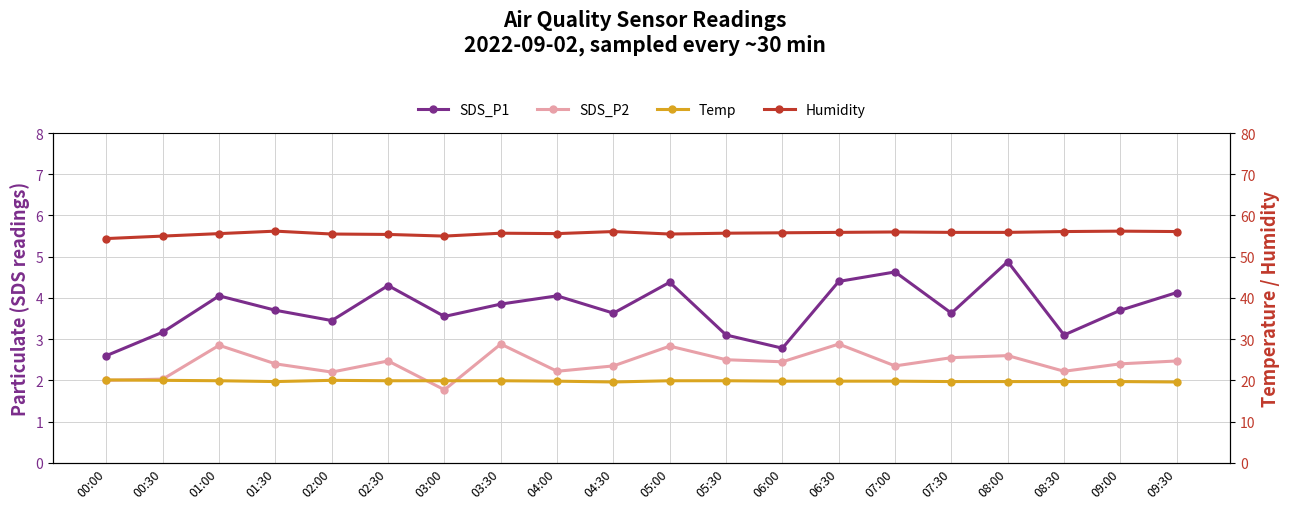

True or false: Temp has a value of 30.6 at 02:00.

False